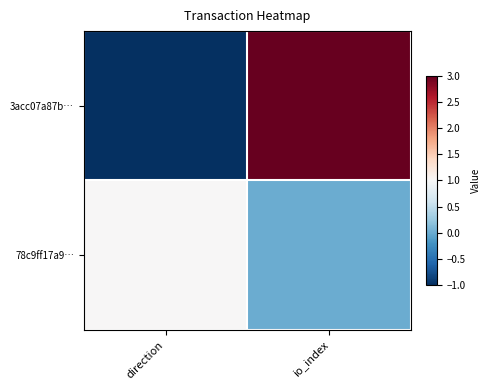

Which series has the largest range (max minus min)?

3acc07a87b…